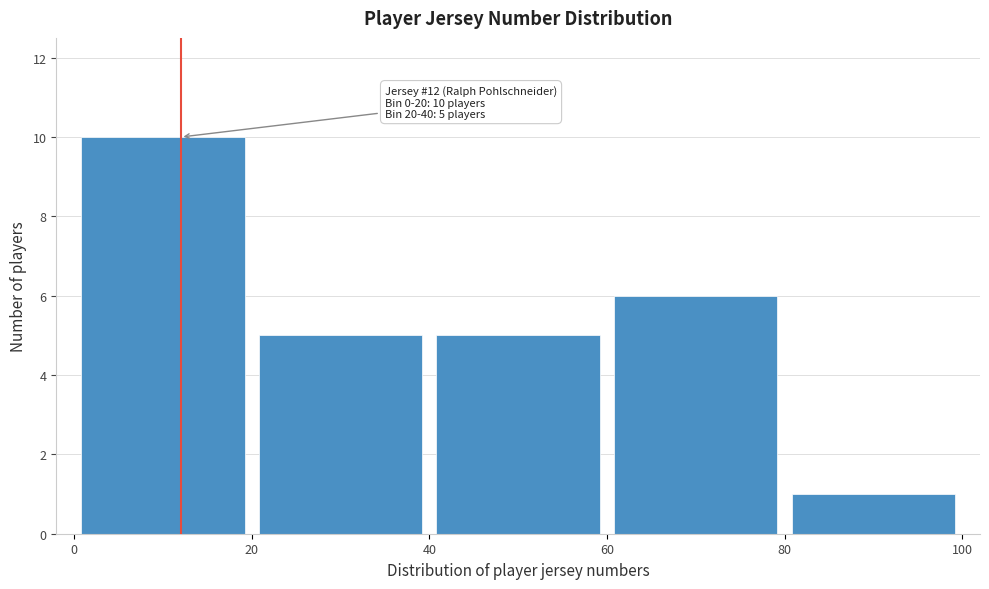

Which range on the x-axis has the tallest bar?

0 to 20